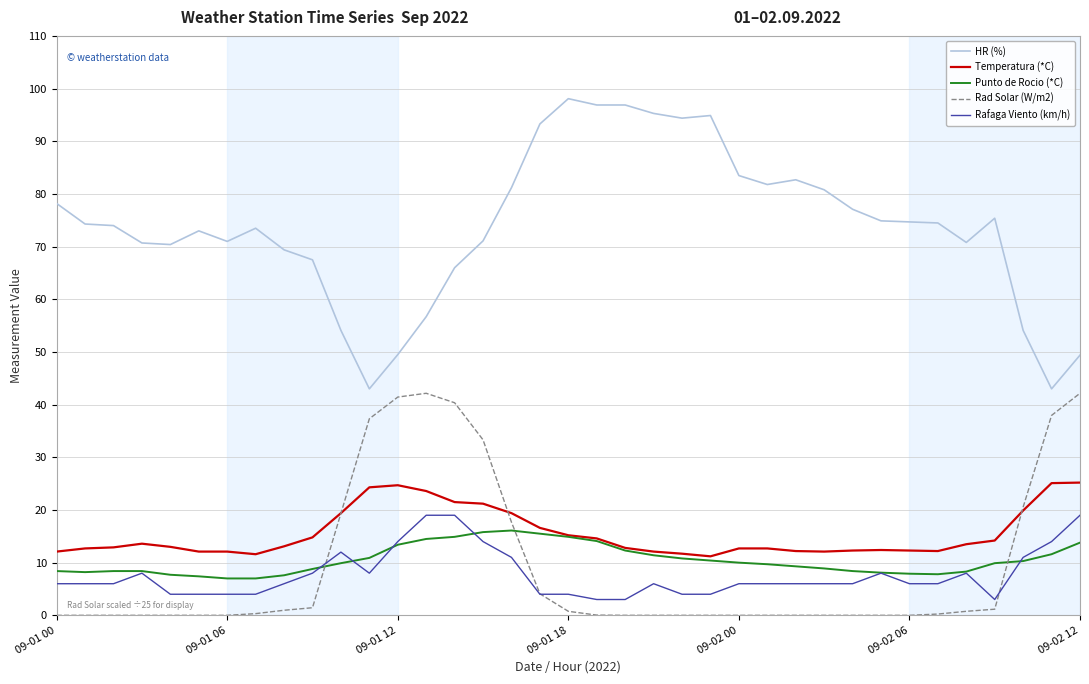

At how many categories does at least one series exceed 40?

37